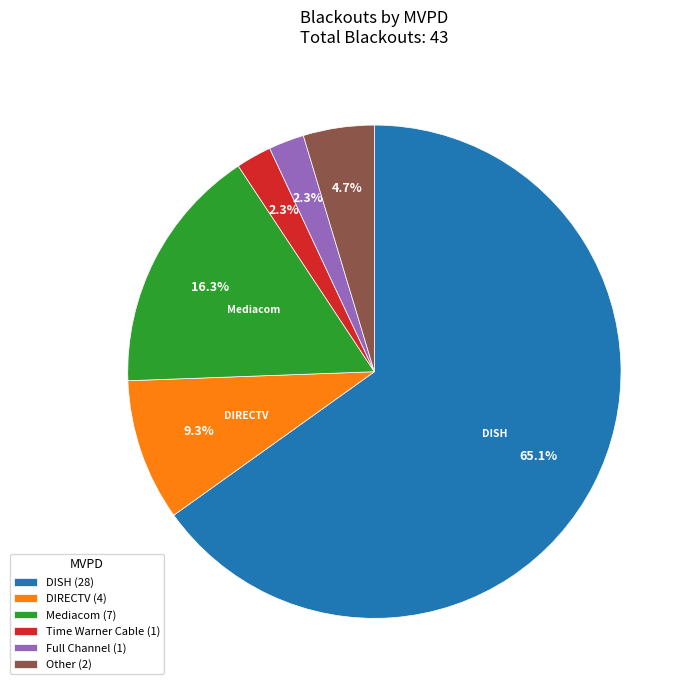

How many segments does this pie chart have?

6